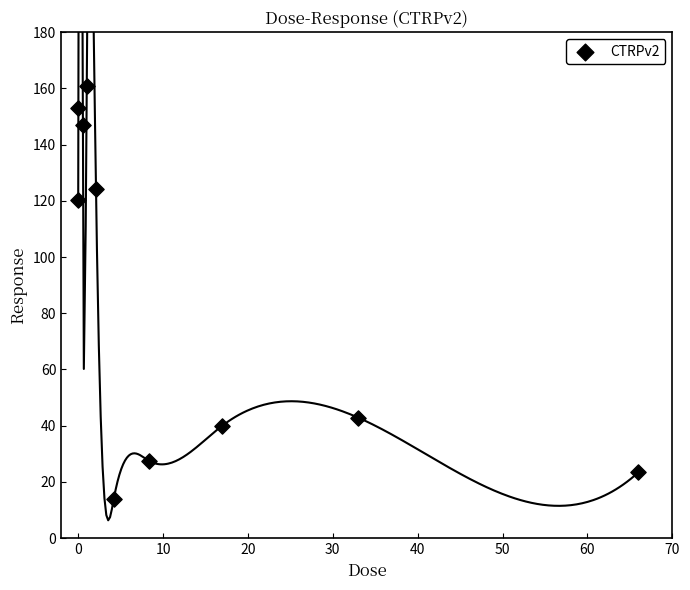

What is the range of Y values (max minus min)?

146.7